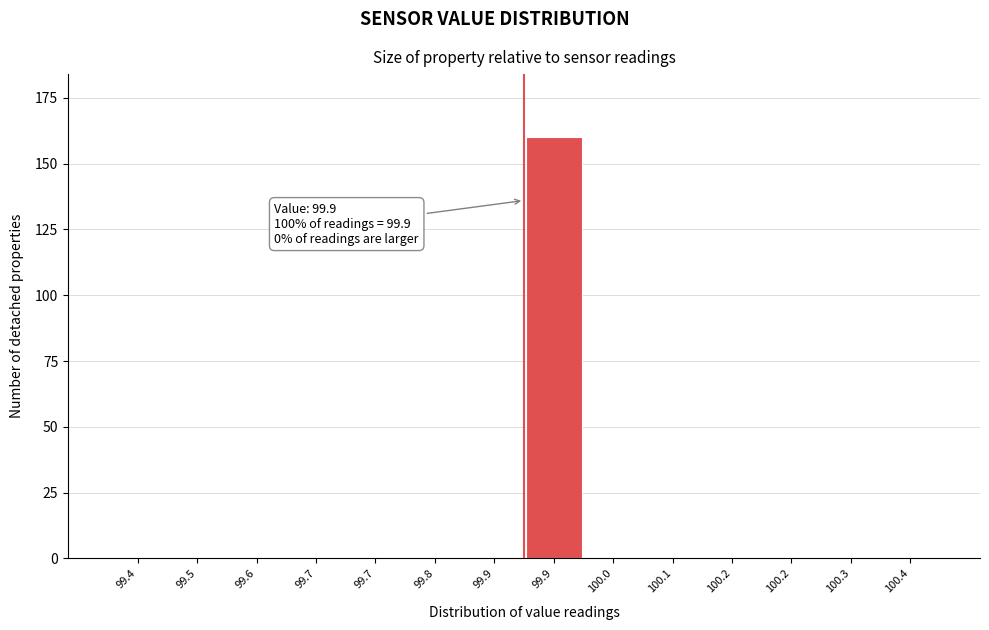

Count the number of data series in this chart.

1